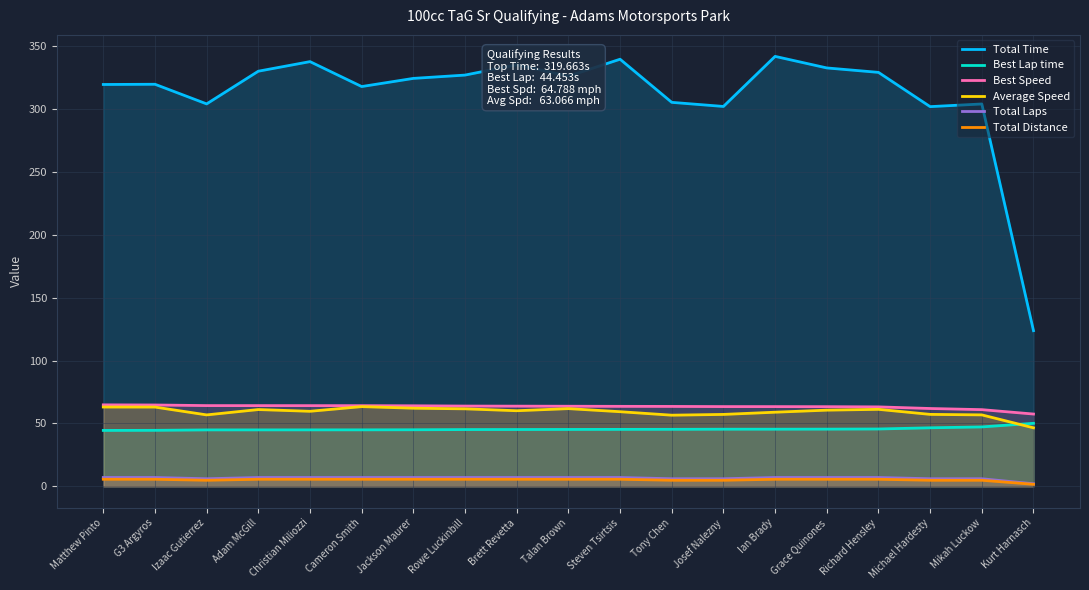

True or false: Best Speed and Best Lap time cross at least once.

False